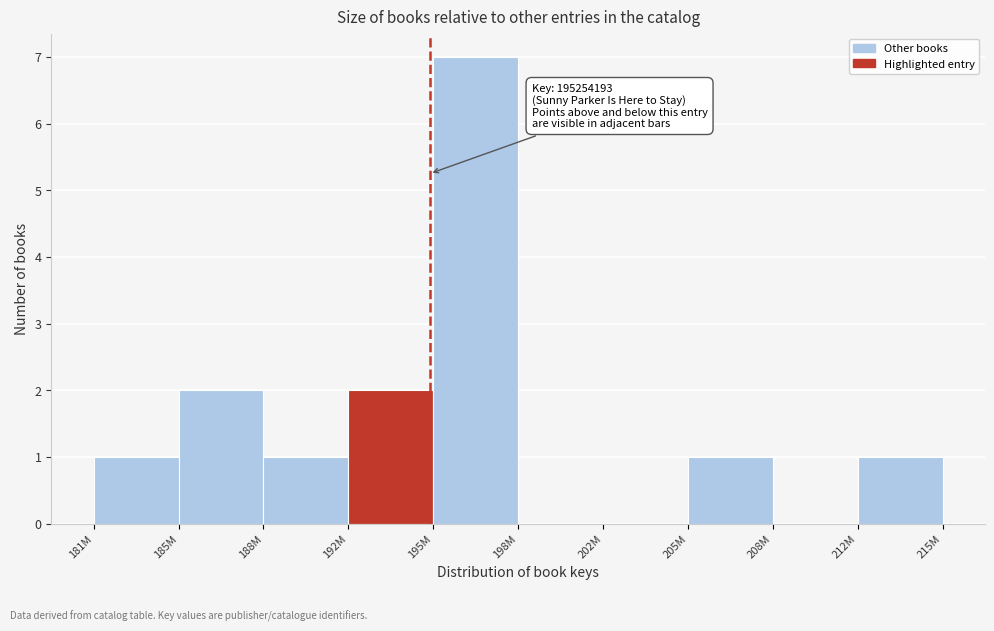

Reading left to right, transcribe all the data shown in this chart.

181M=1	185M=2	188M=1	192M=2	195M=7	198M=0	202M=0	205M=1	208M=0	212M=1